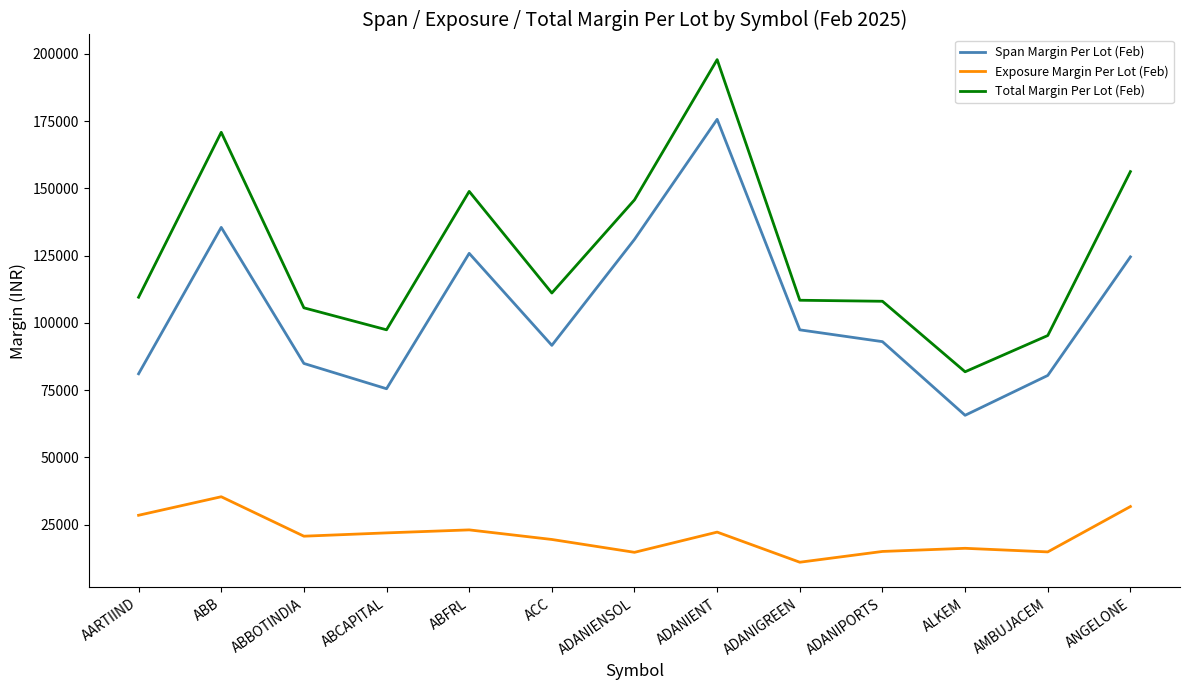

Is it true that Exposure Margin Per Lot (Feb) equals 7640.7 at ANGELONE?

False